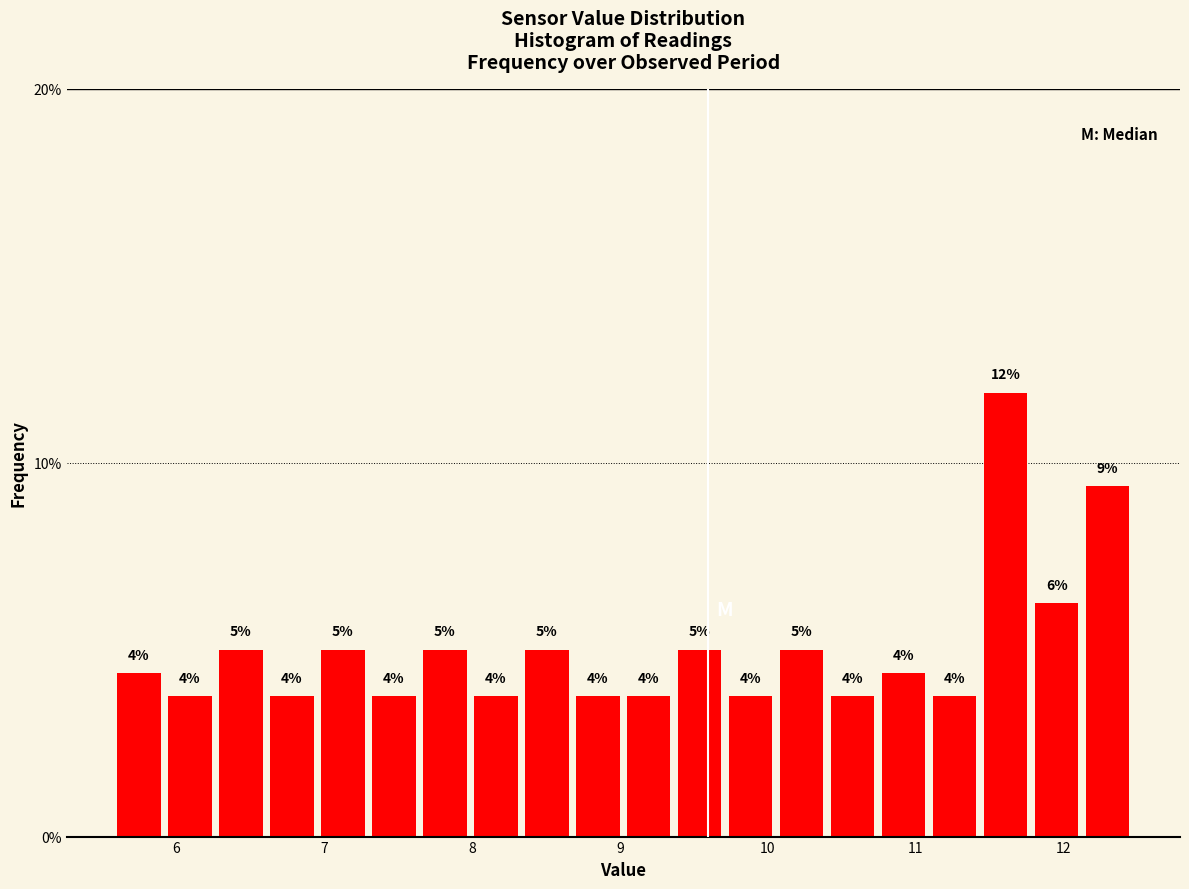

Around what value on the x-axis is the tallest bar? Give the approximate position of its centre, as read against the axis.

11.6